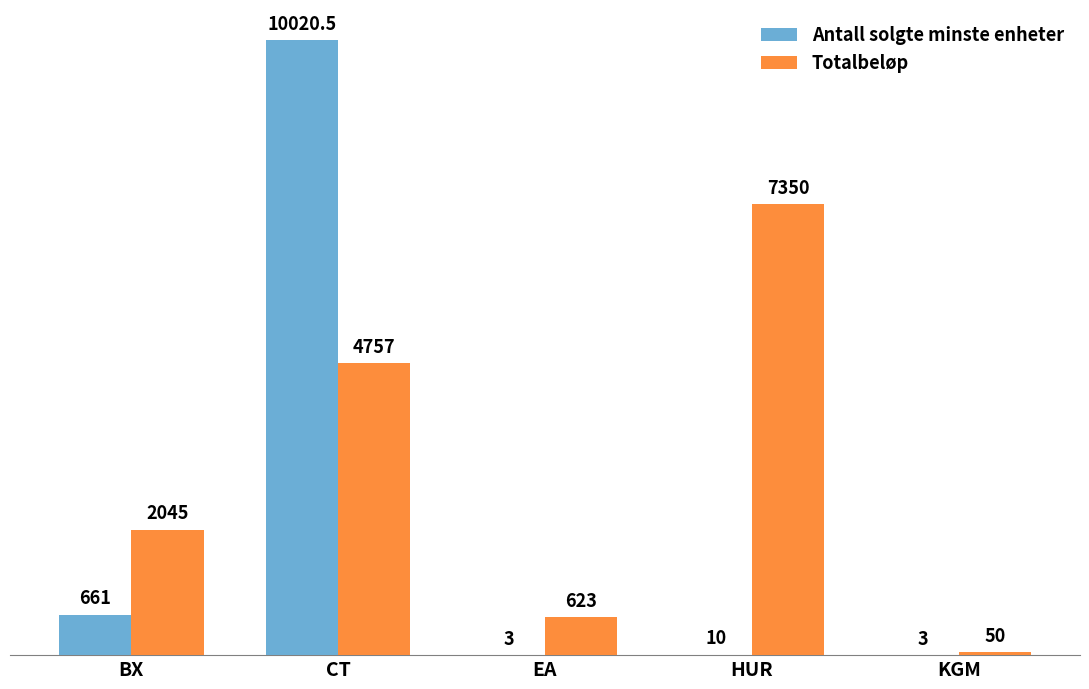

How many groups of bars are there?

5